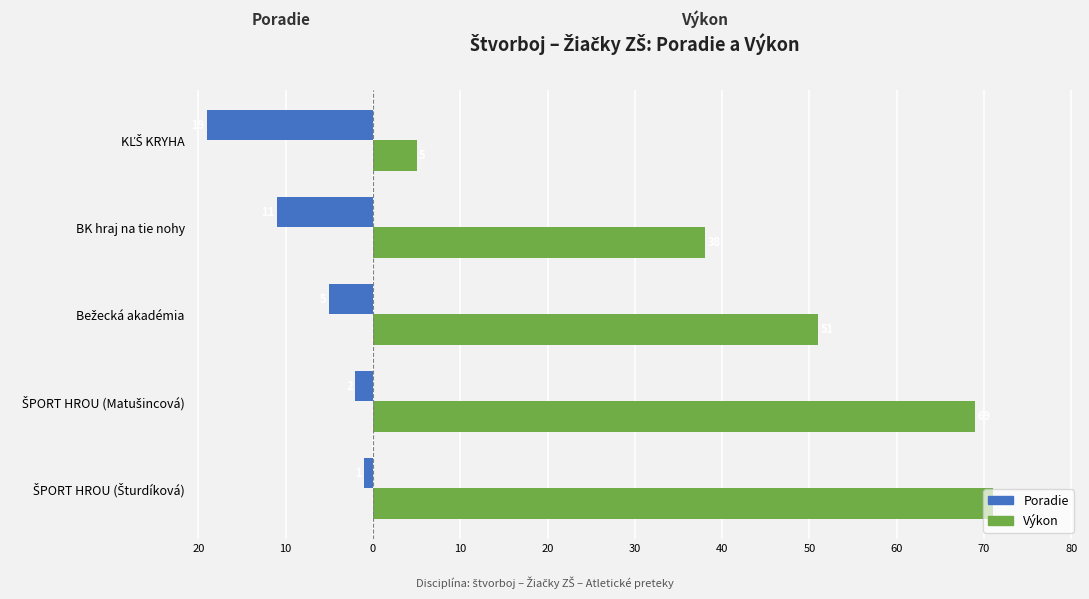

What are all the series names shown in the legend?

Poradie, Výkon